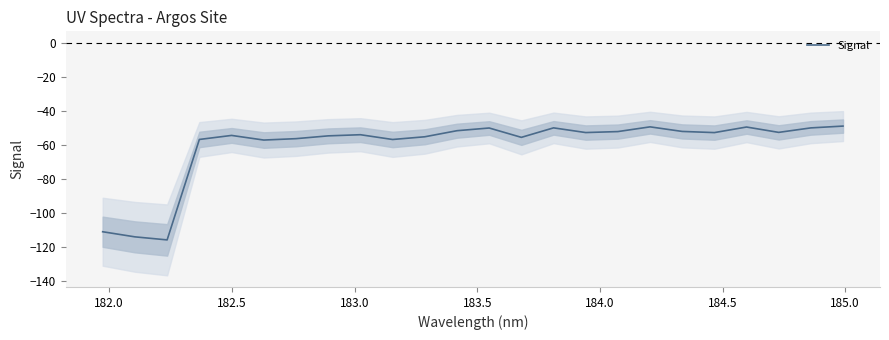

What is the maximum value for Signal?

-48.9